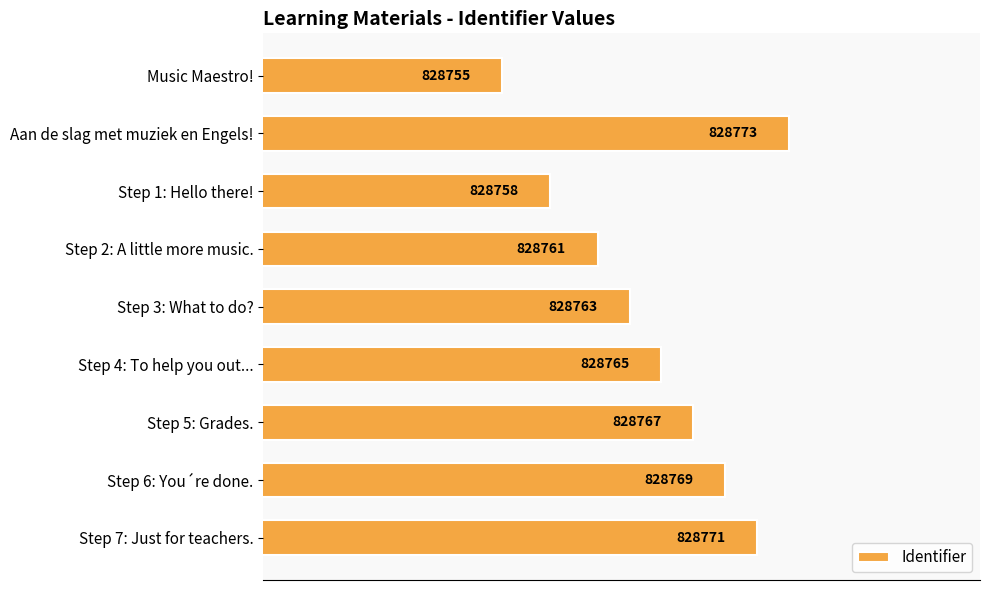

What is the difference between the second highest and minimum values?

16